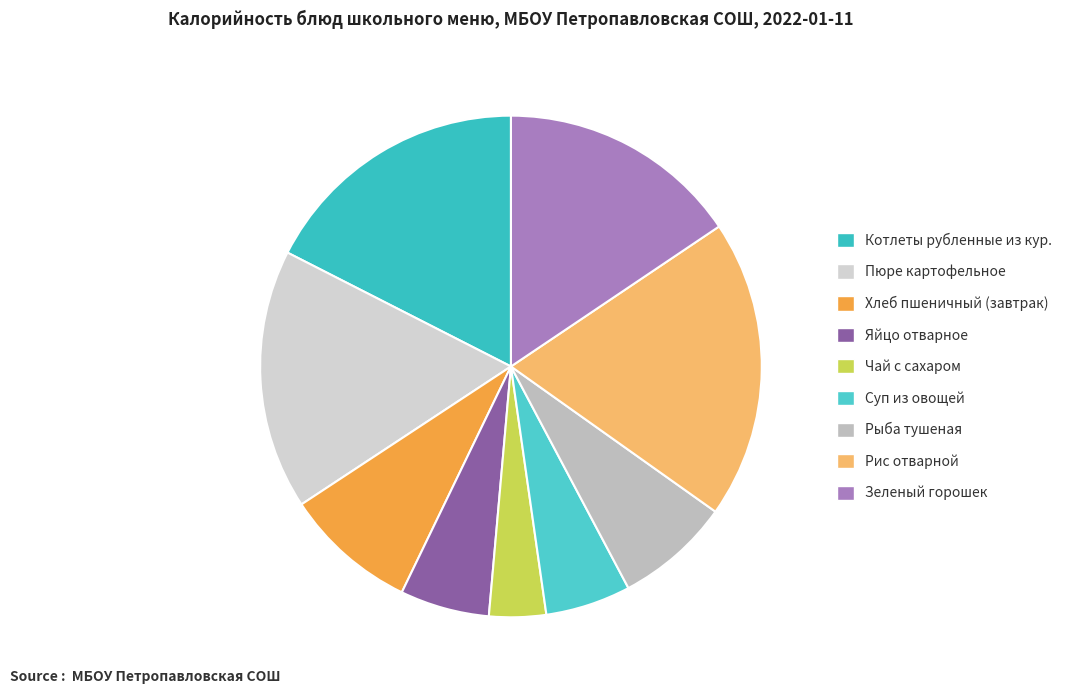

Which category has the biggest portion of the pie?

Рис отварной